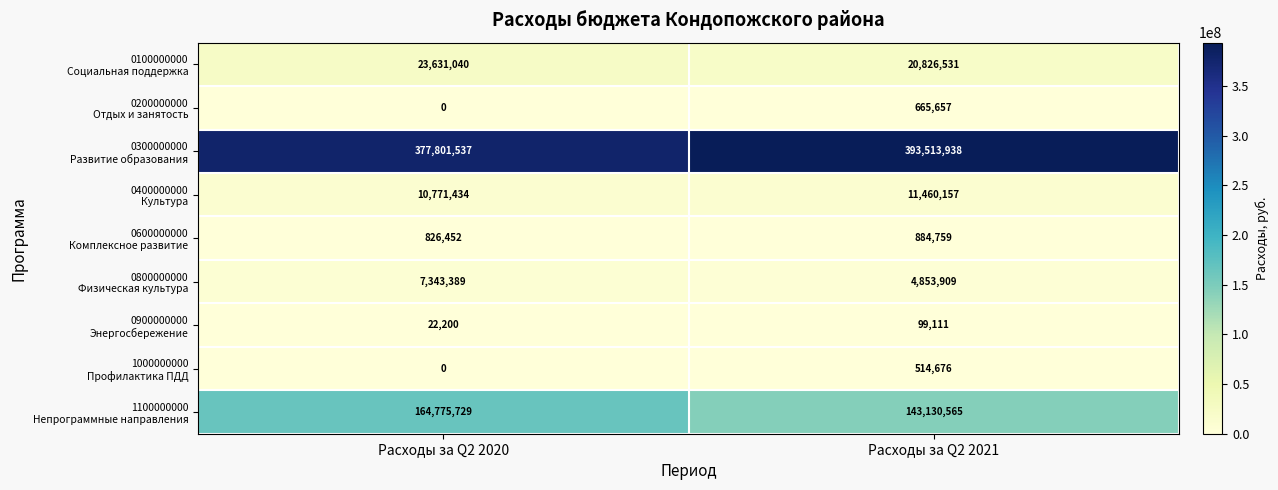

What is the greatest value displayed?

393513938